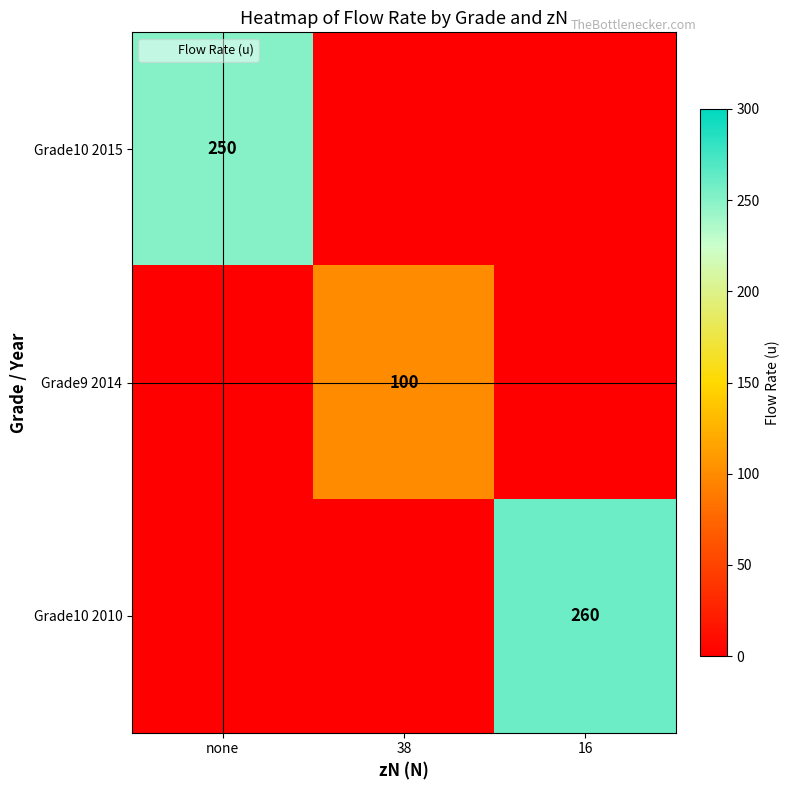

Which series has the largest total across all categories?

Grade10 2010